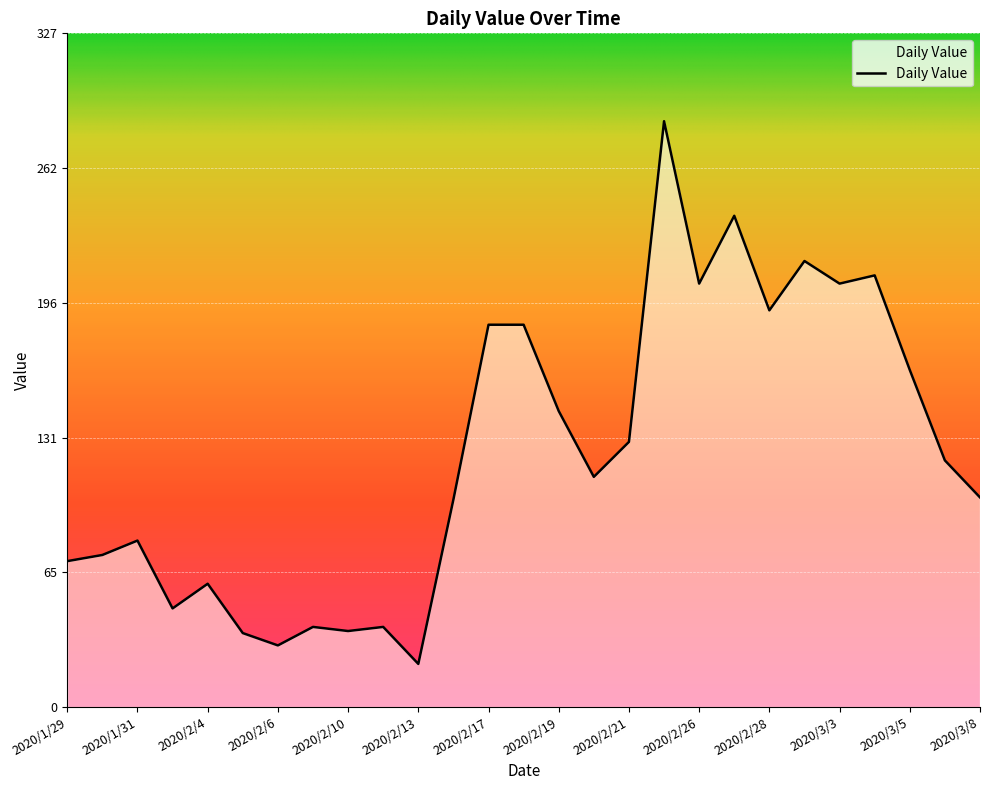

What is the smallest value displayed?

21